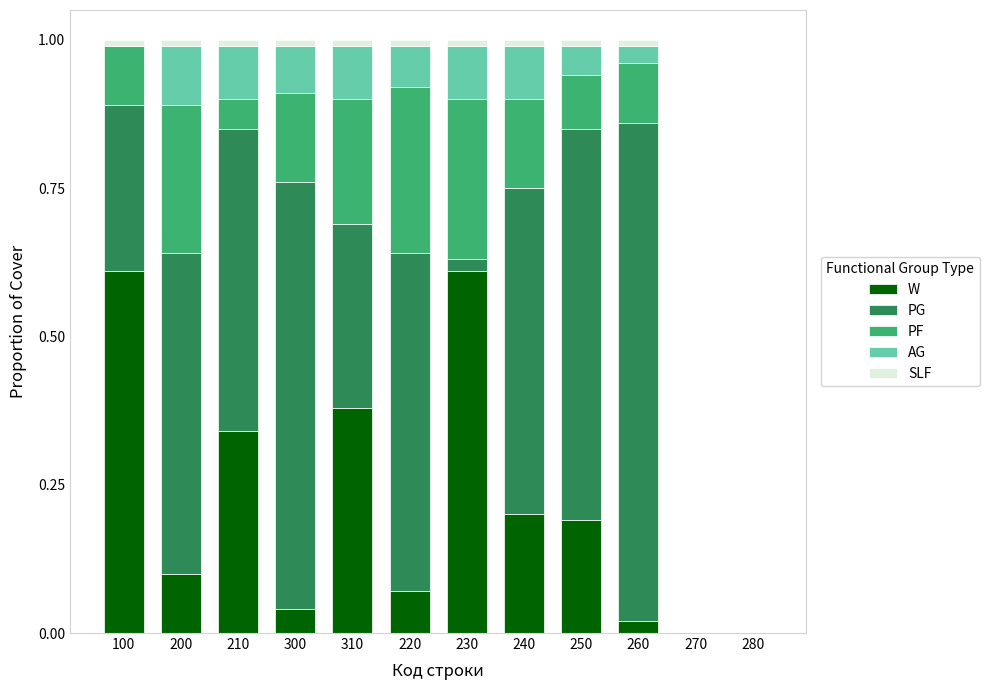

Which series has the largest total across all categories?

PG